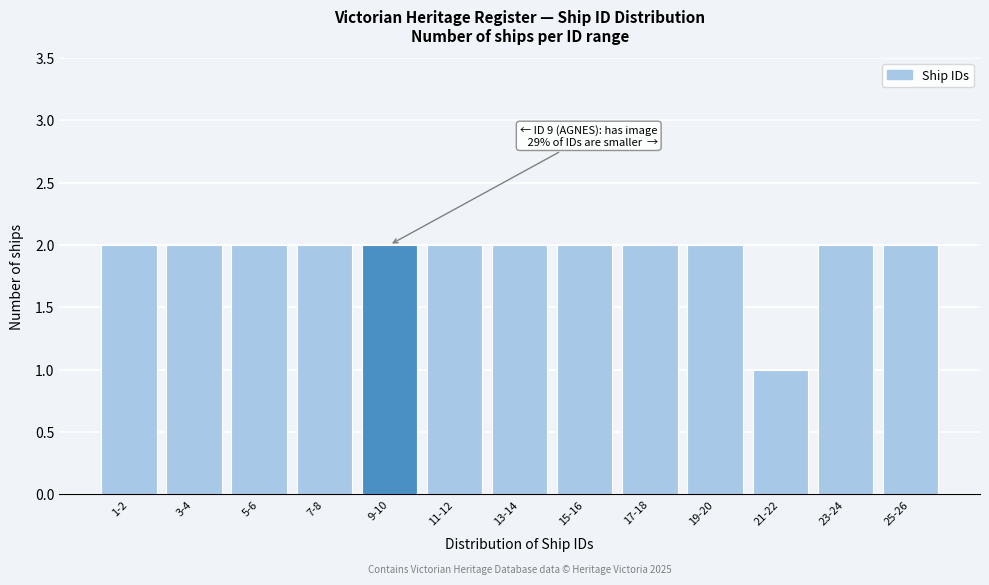

Reading left to right, list all the values displayed in this chart.

2	2	2	2	2	2	2	2	2	2	1	2	2